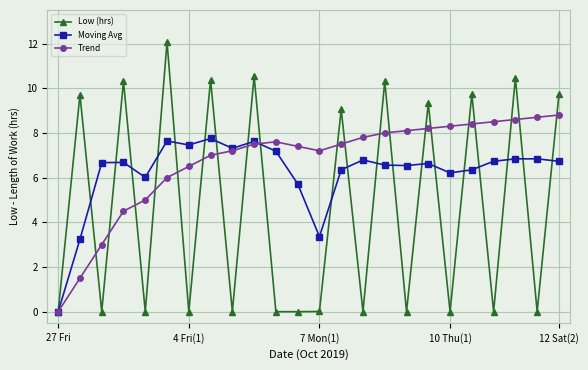

Which series has the largest range (max minus min)?

Low (hrs)